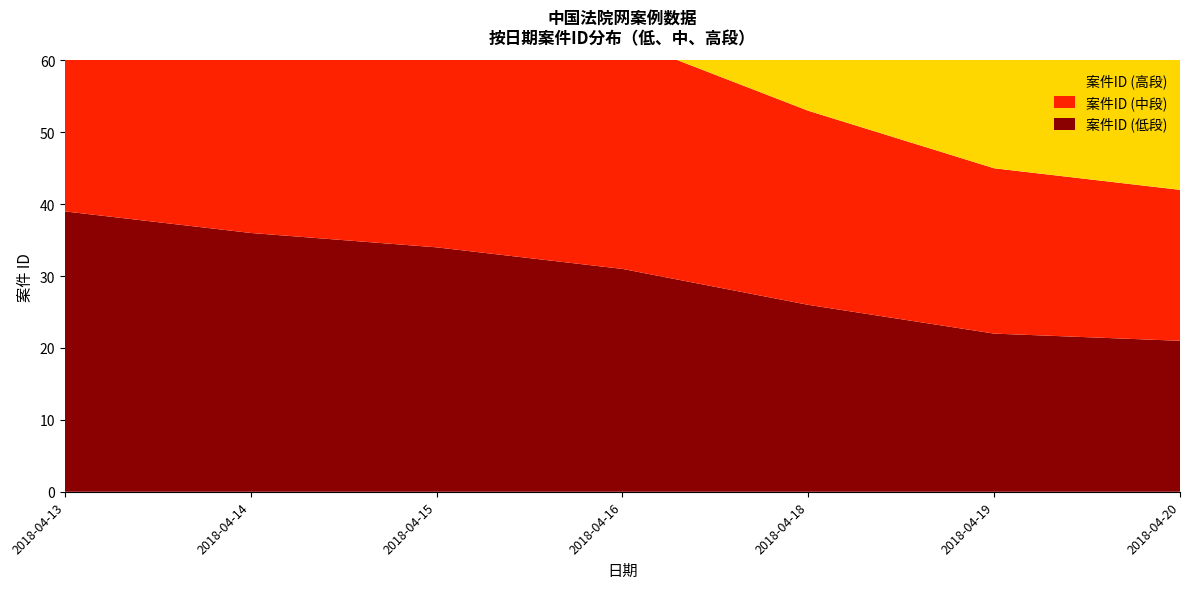

Reading left to right, what are all the values shown in this chart?

案件ID (低段): 39	36	34	31	26	22	21
案件ID (中段): 40	37	35	32	27	23	21
案件ID (高段): 40	38	35	33	29	25	21